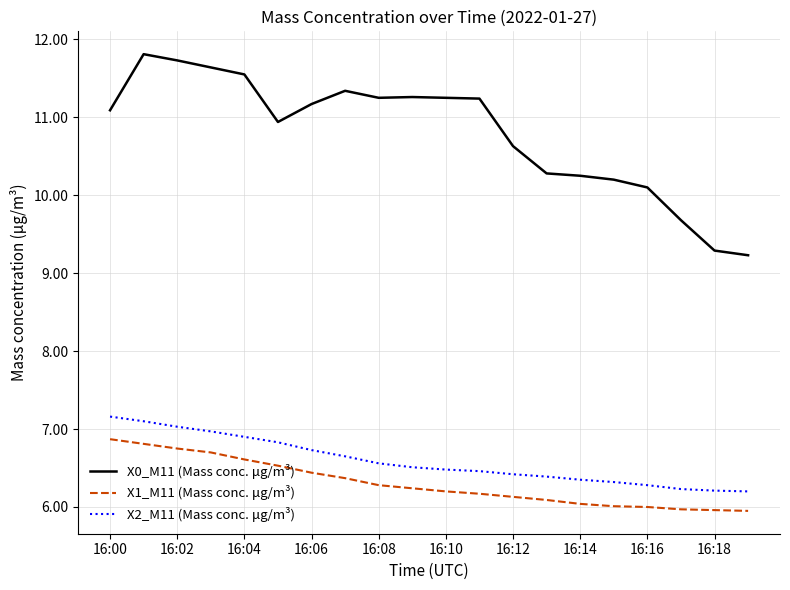

Which series has the largest total across all categories?

X0_M11 (Mass conc. μg/m³)